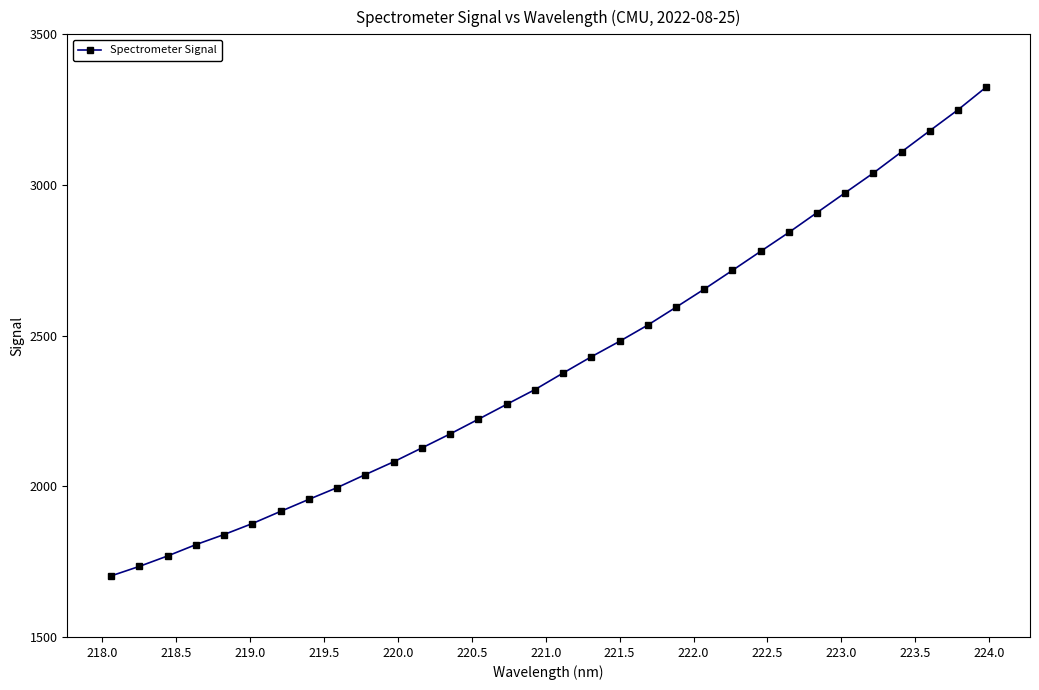

What is the smallest value displayed?

1702.7